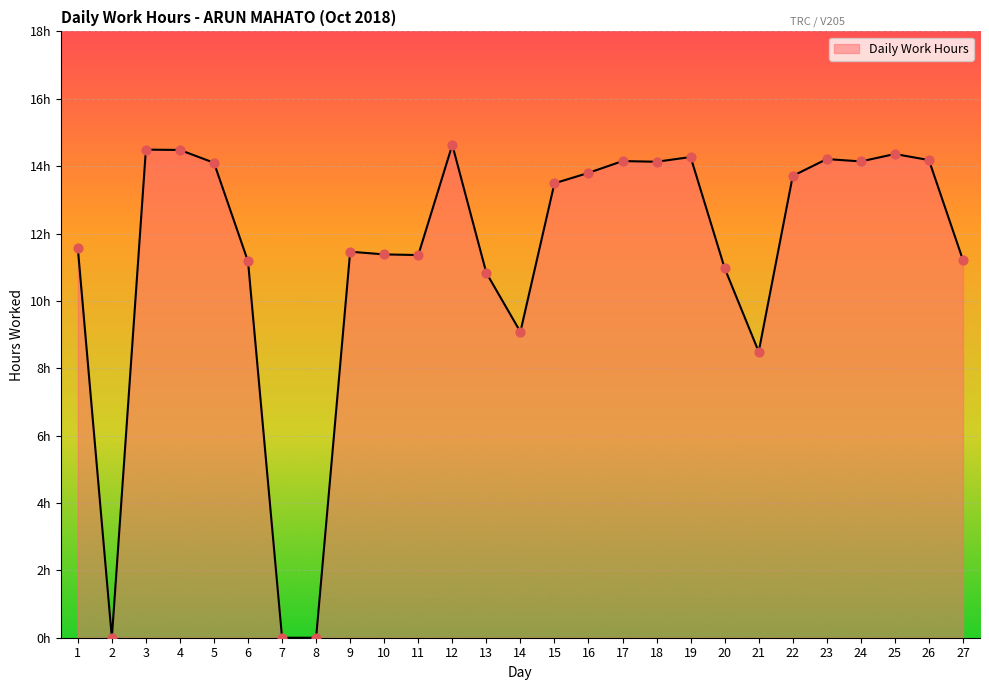

What is the change in value from 7 to 26?

+14.2